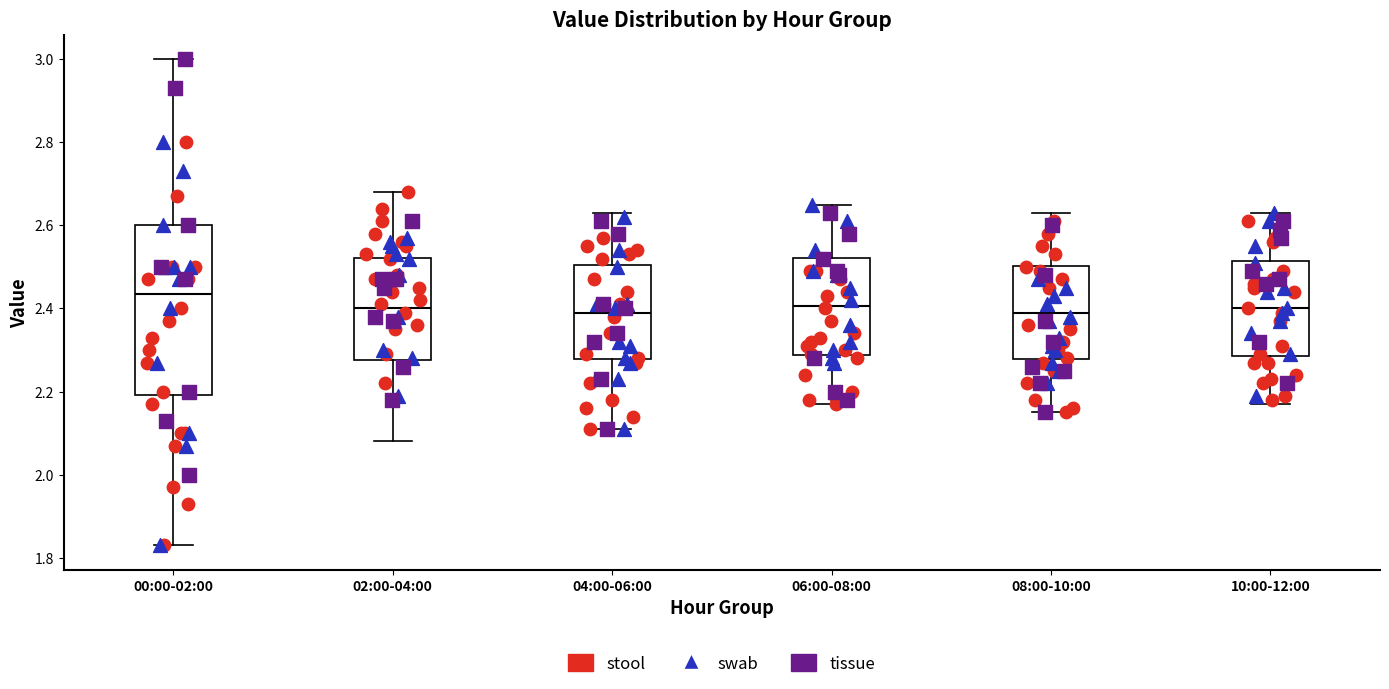

Where is the upper edge of the box for 10:00-12:00 on the y-axis? The values are not printed on the chart, so give them approximately, as read against the axis.

2.52